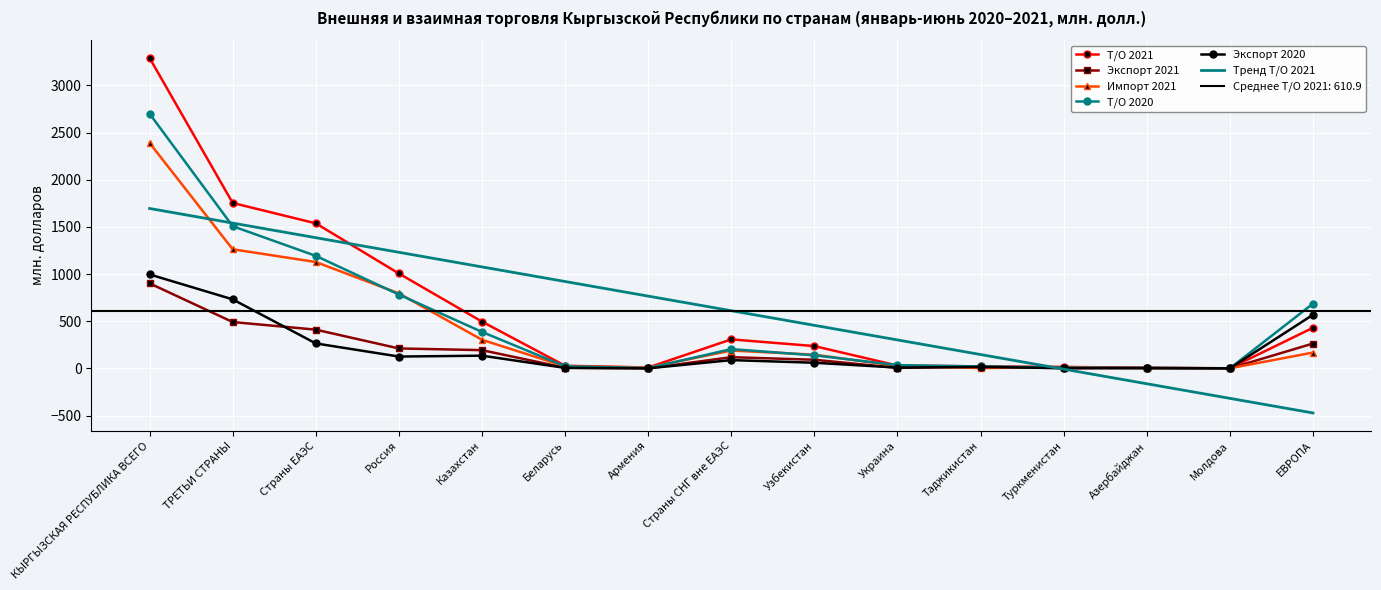

List the labels in order of Тренд Т/О 2021 value, largest first.

КЫРГЫЗСКАЯ РЕСПУБЛИКА ВСЕГО, ТРЕТЬИ СТРАНЫ, Страны ЕАЭС, Россия, Казахстан, Беларусь, Армения, Страны СНГ вне ЕАЭС, Узбекистан, Украина, Таджикистан, Туркменистан, Азербайджан, Молдова, ЕВРОПА